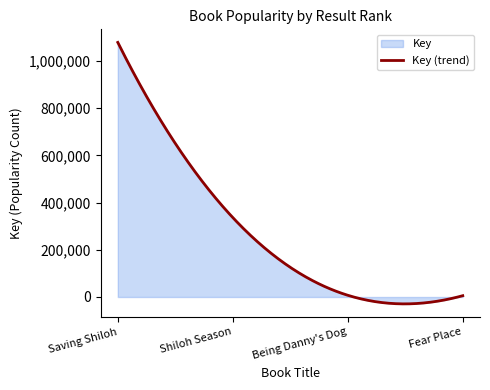

Reading left to right, transcribe all the data shown in this chart.

1078071	336410	7300	5526